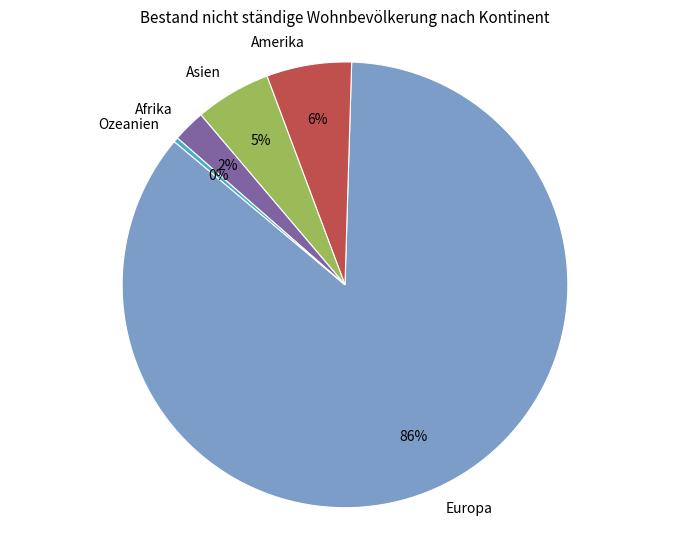

Rank the categories by value from lowest to highest.

Ozeanien, Afrika, Asien, Amerika, Europa